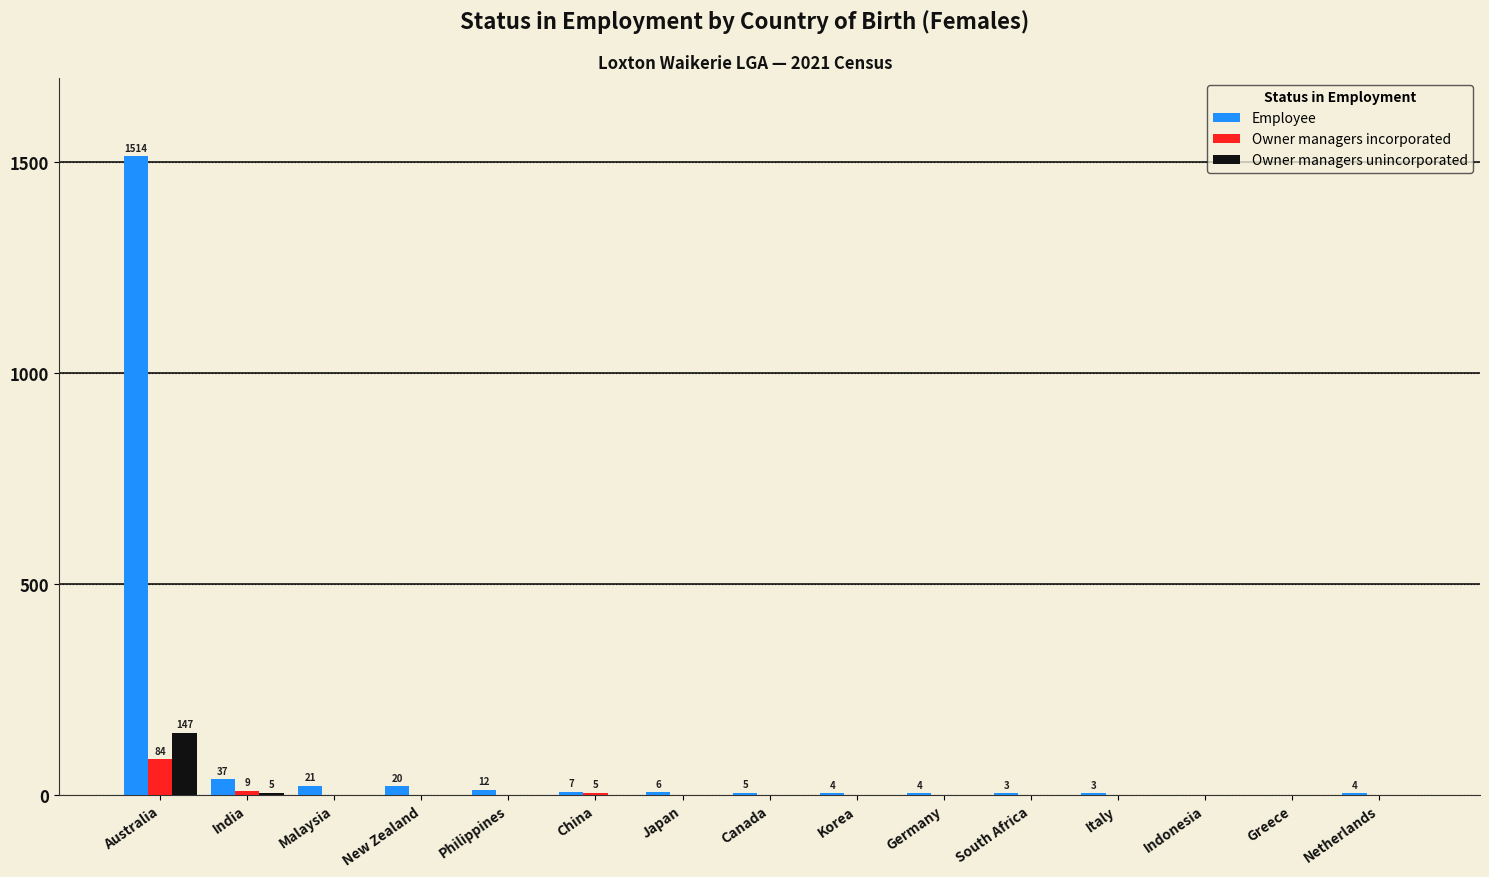

What is the greatest value displayed?

1514